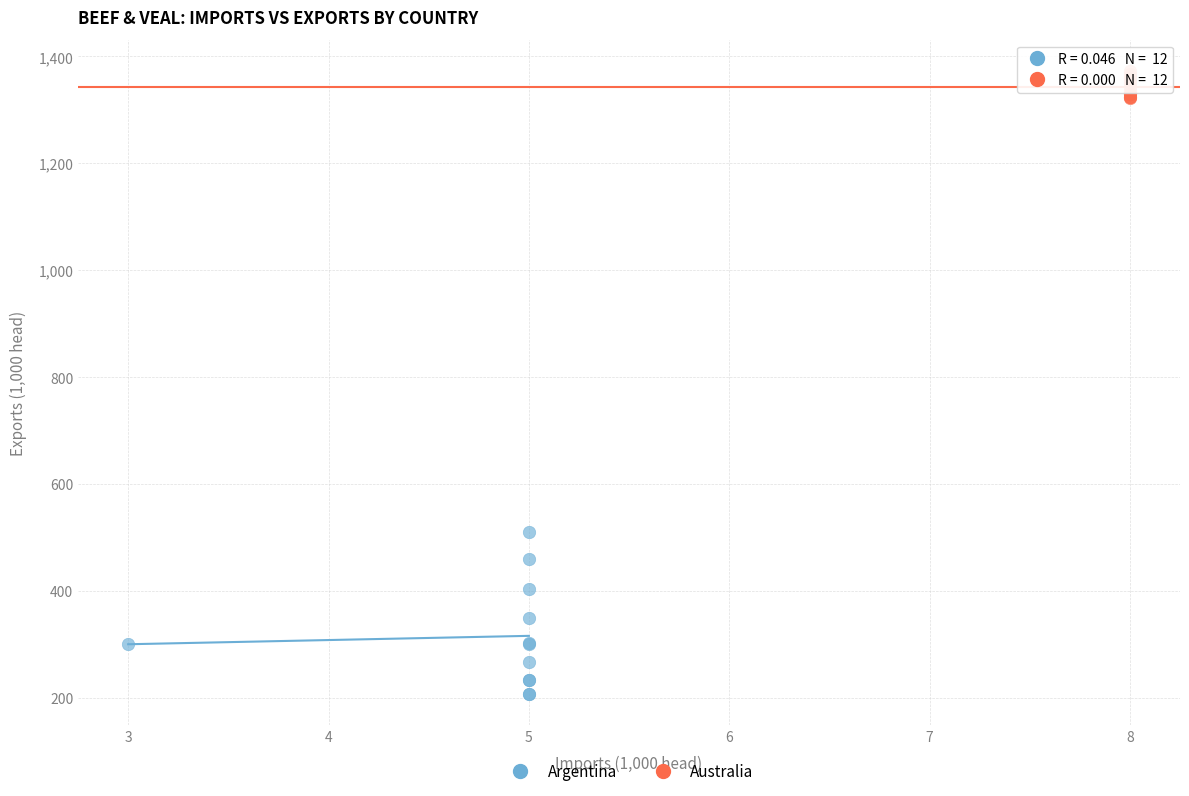

Which series reaches the maximum Y coordinate?

Australia